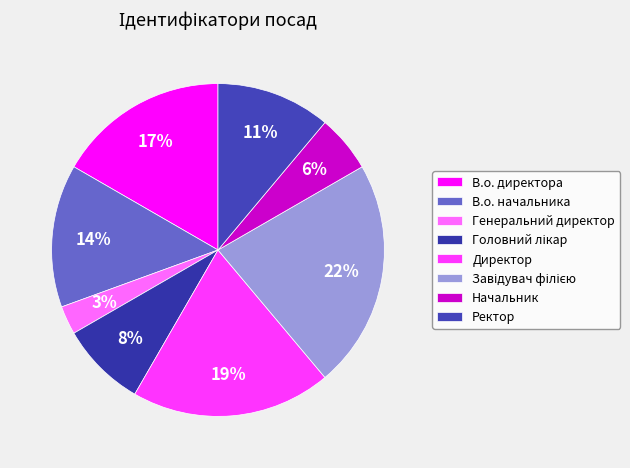

To the nearest percent, what percentage of the pie is В.о. начальника?

14%